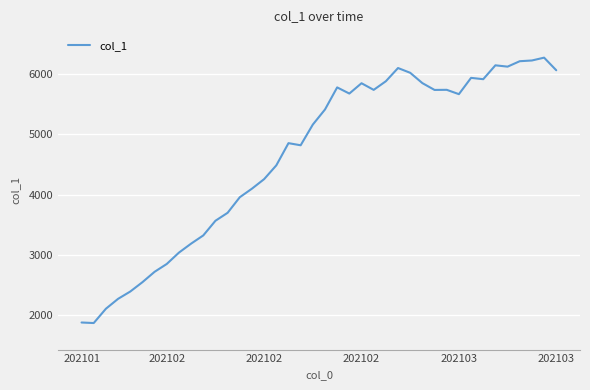

What is the greatest value displayed?

6268